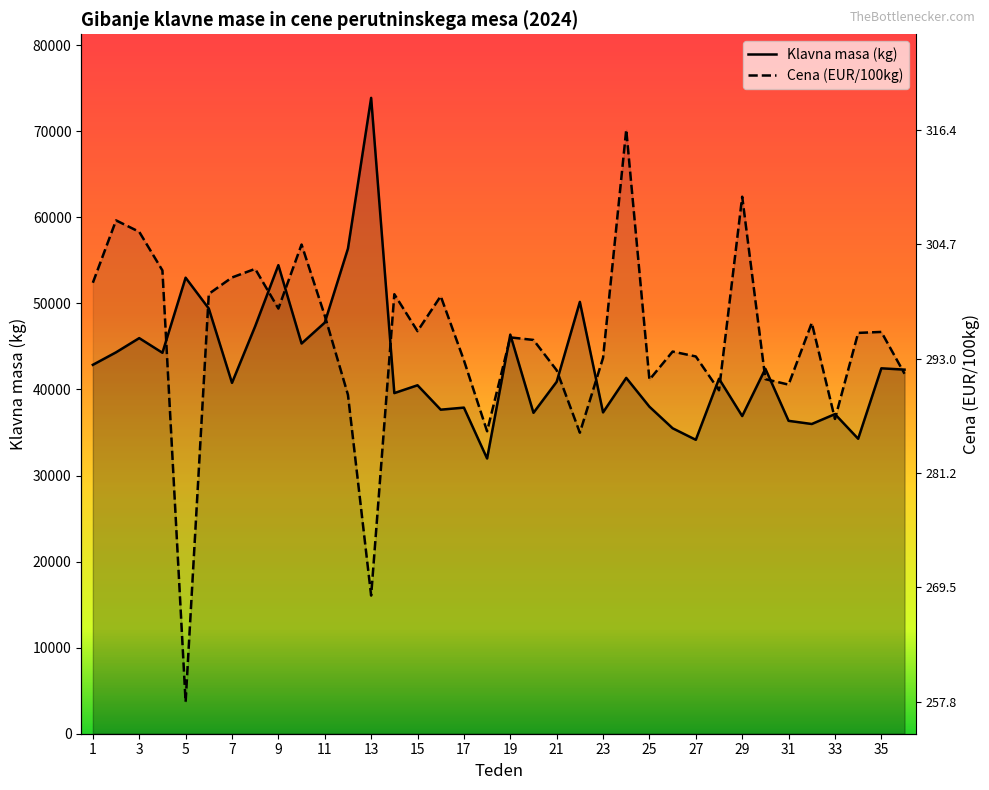

How many lines are shown in the chart?

2